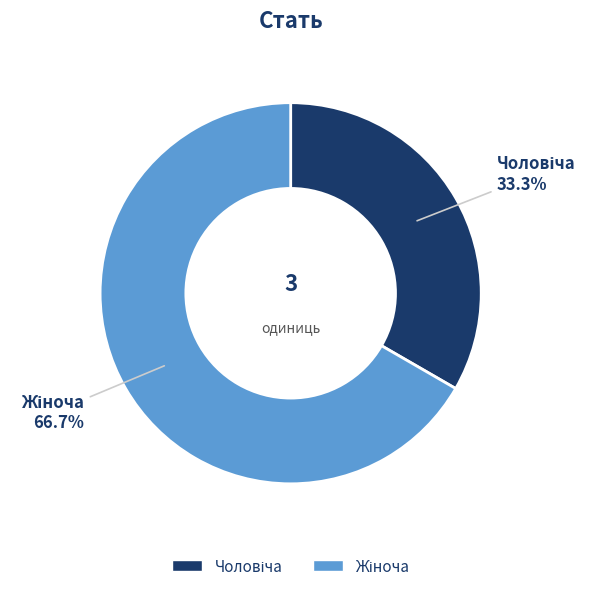

Is there any slice that represents more than half of the pie?

Yes